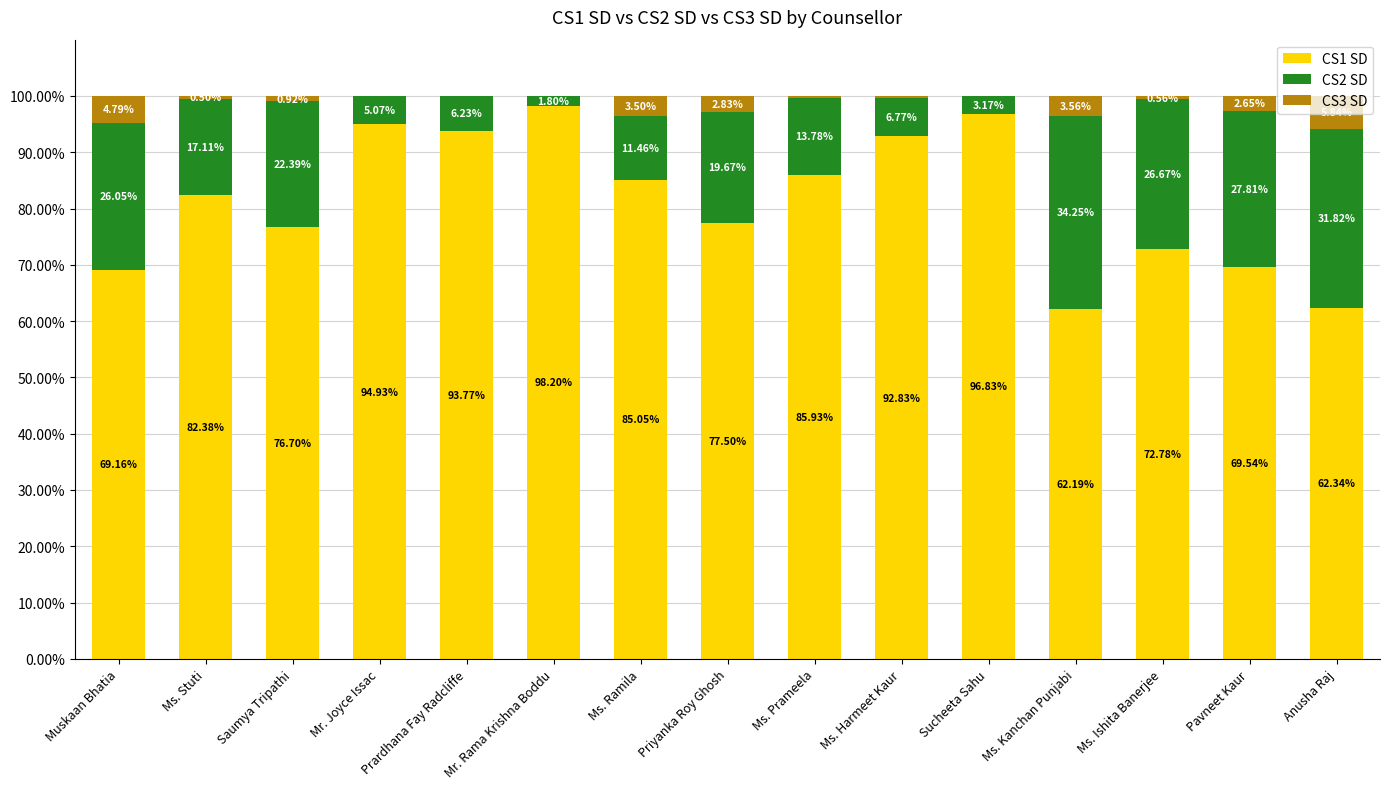

What is the sum of the CS1 SD values at Ms. Stuti and Ms. Harmeet Kaur?

175.2